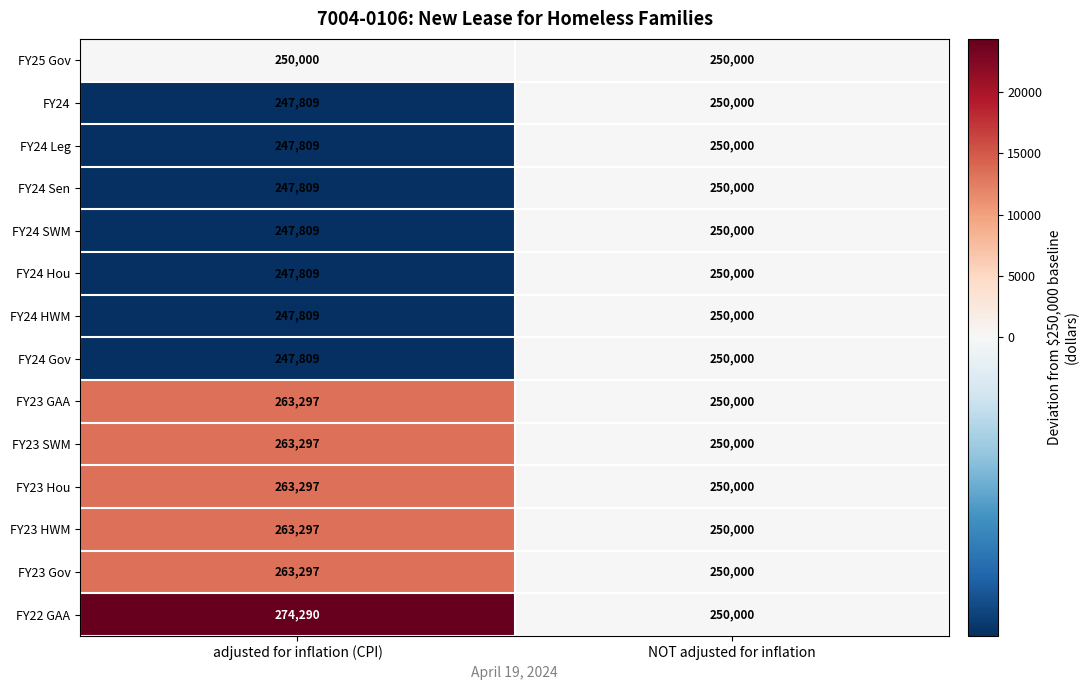

What is the sum of all FY23 Gov values?

513297